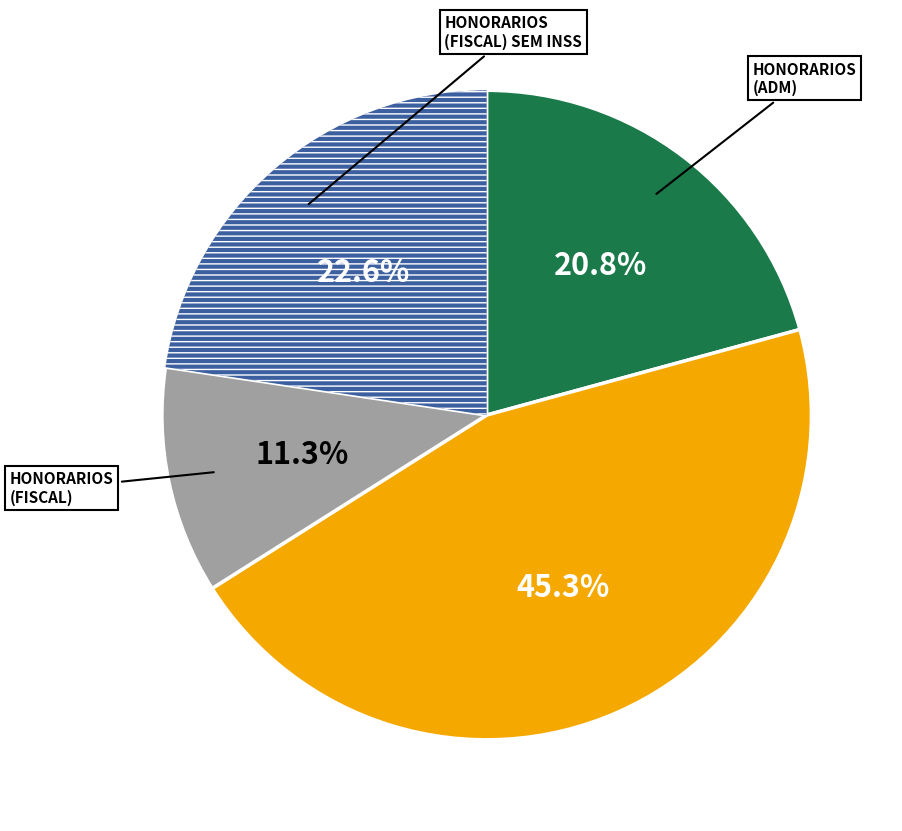

Is there any slice that represents more than half of the pie?

No